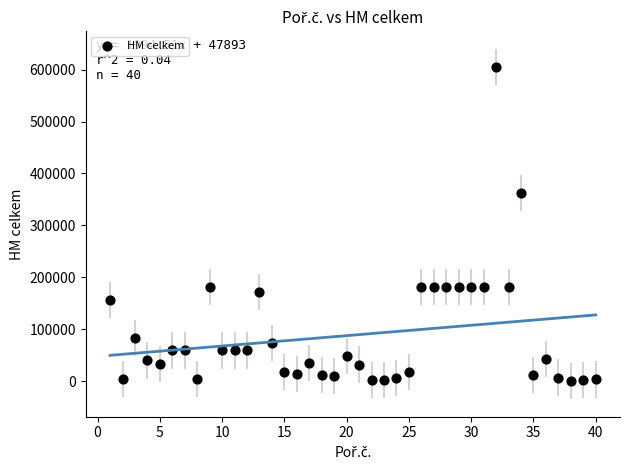

What Y value in the scatter plot is closest to 302651?

363000.0